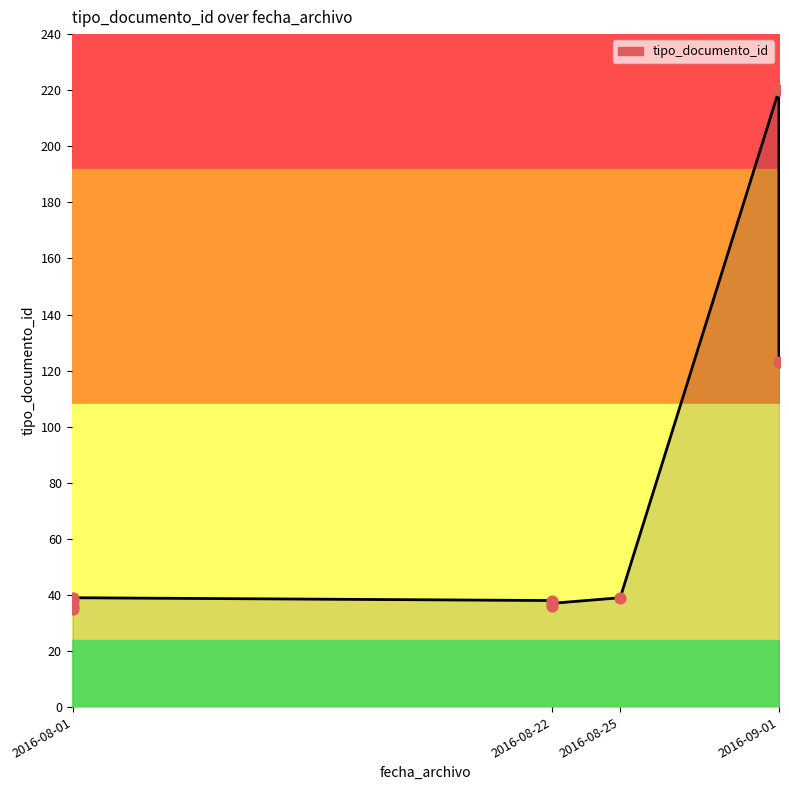

What is the ratio of the value at 2016-08-01 11:22:00 to the value at 2016-09-01 15:05:06?

0.3